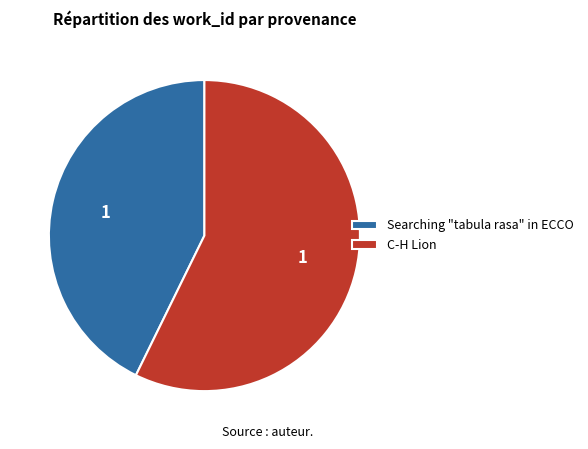

Is it true that C-H Lion is 57% of the pie?

True